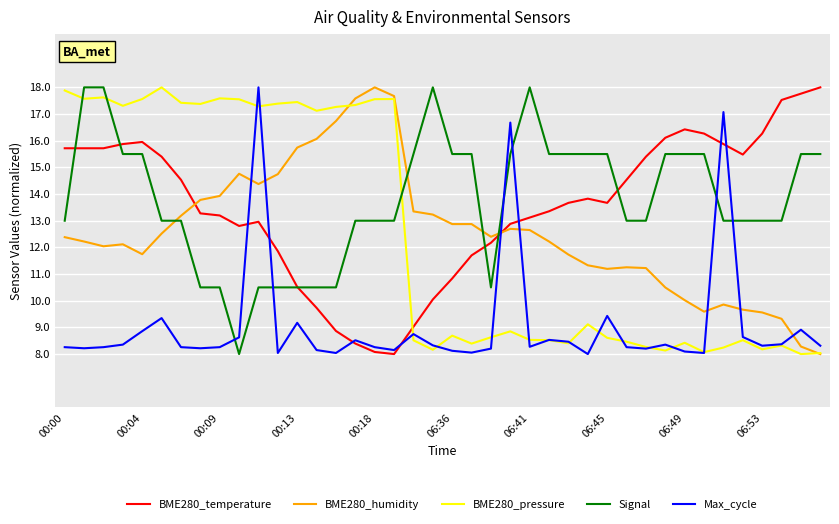

What is the sum of all BME280_temperature values?

540.6